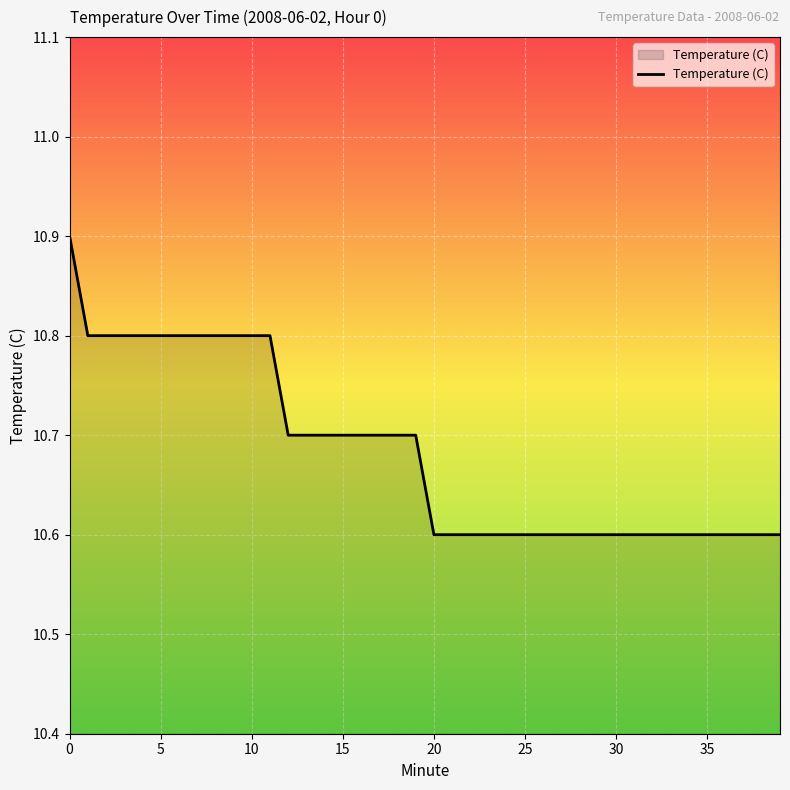

What is the maximum value shown in the chart?

10.9